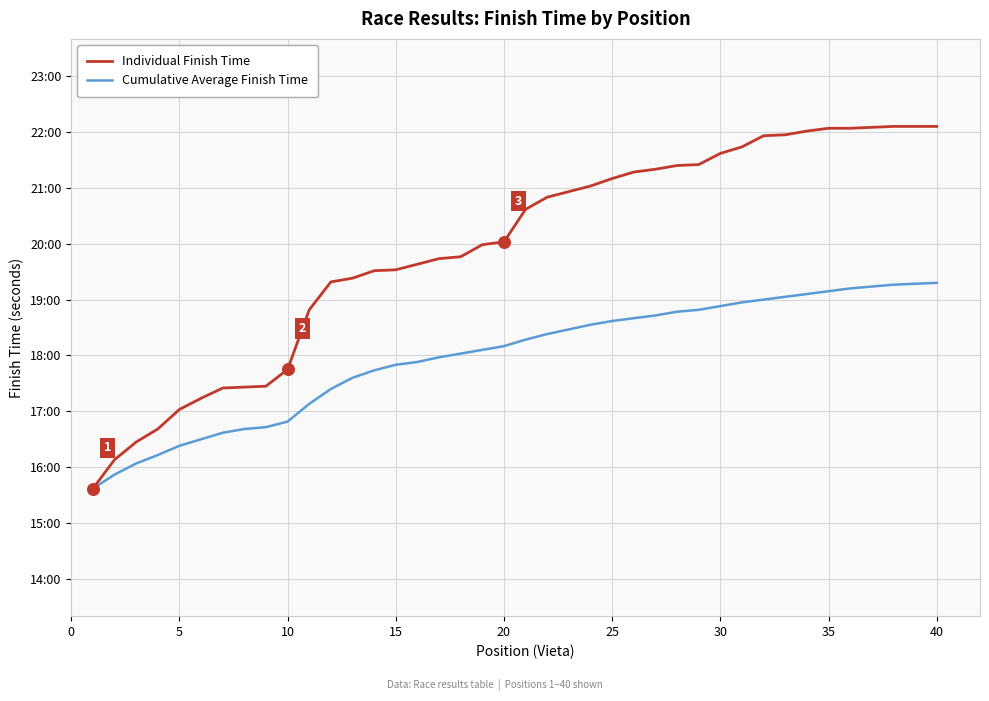

At which category is the sum across all series the highest?

40